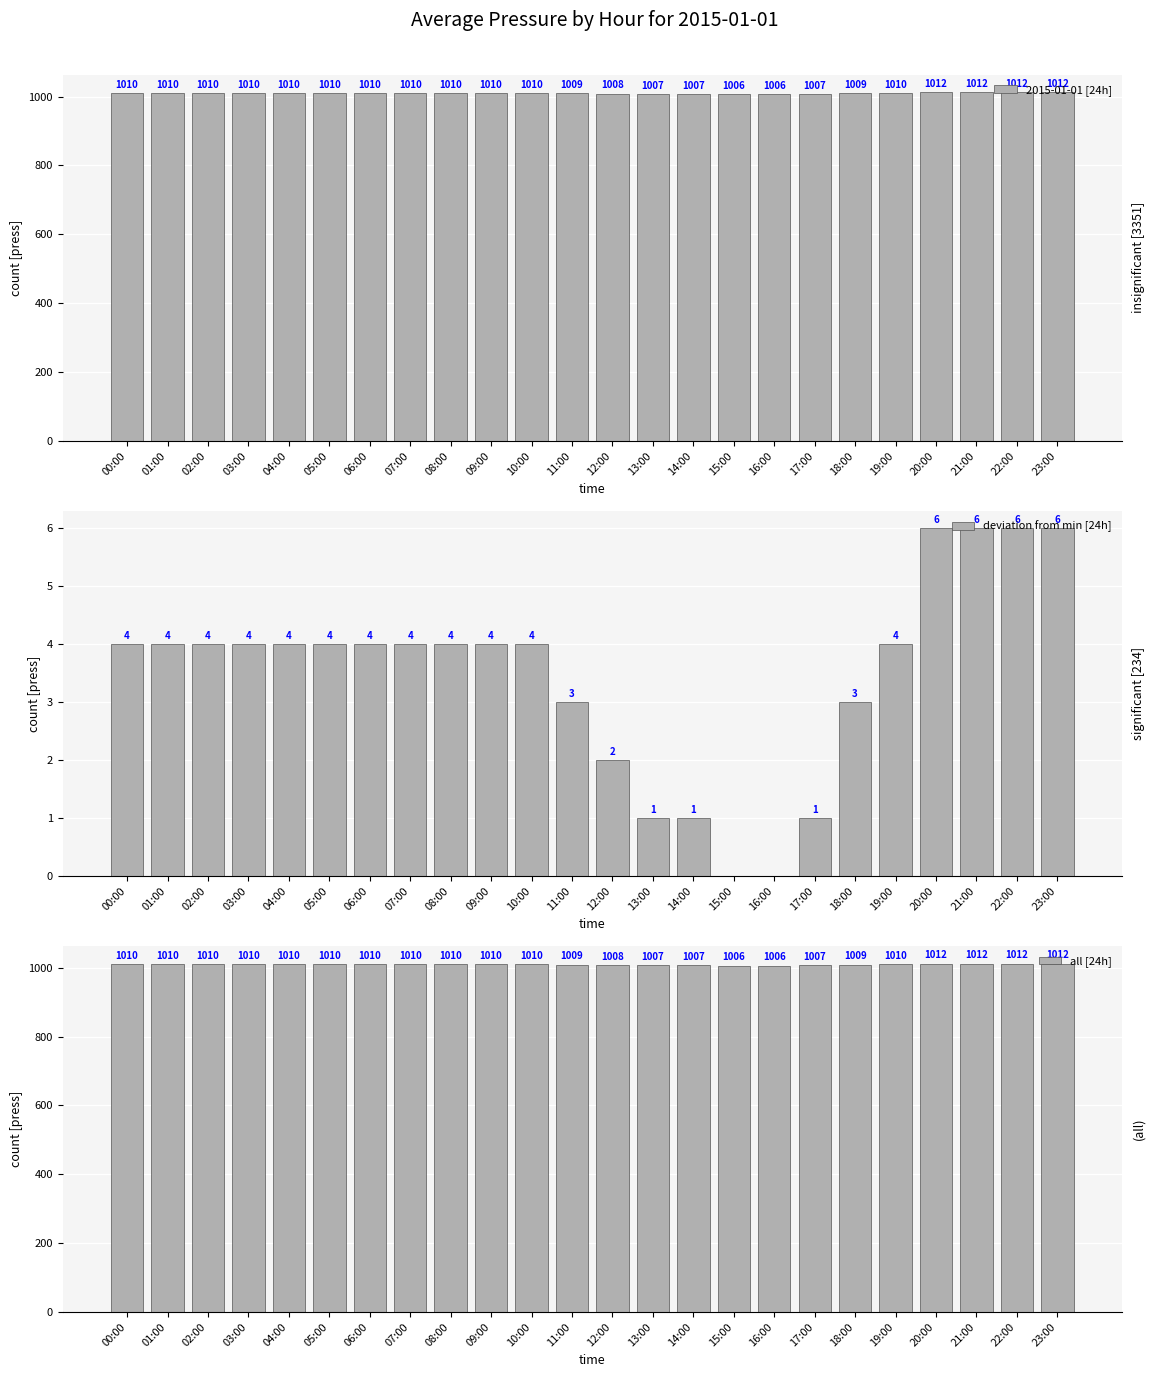

What is the maximum value for all [24h]?

1012